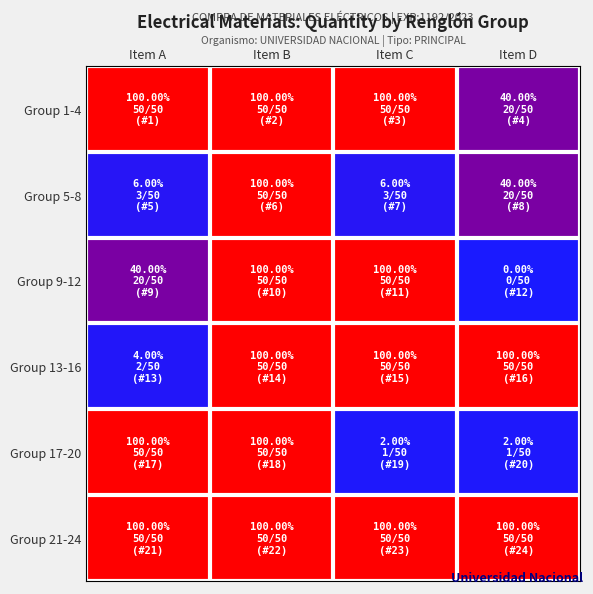

Reading left to right, list all the values displayed in this chart.

Group 1-4: Item A=50	Item B=50	Item C=50	Item D=20
Group 5-8: Item A=3	Item B=50	Item C=3	Item D=20
Group 9-12: Item A=20	Item B=50	Item C=50	Item D=0
Group 13-16: Item A=2	Item B=50	Item C=50	Item D=50
Group 17-20: Item A=50	Item B=50	Item C=1	Item D=1
Group 21-24: Item A=50	Item B=50	Item C=50	Item D=50